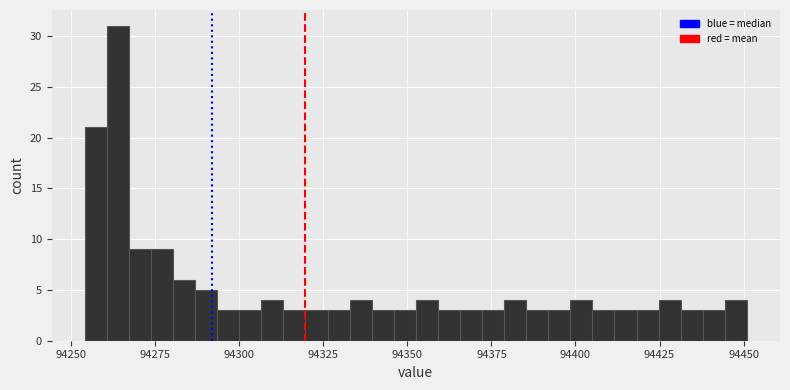

Read against the x-axis, roughly where is the centre of the tallest bar?

94265